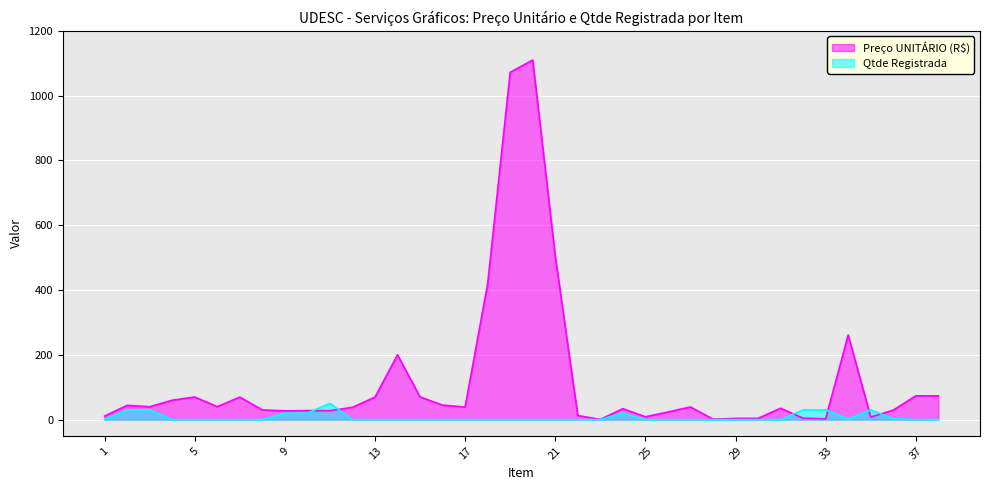

Reading left to right, list all the values displayed in this chart.

Preço UNITÁRIO (R$): 11.0	44.0	39.8	59.8	69.8	40.0	69.5	30.0	27.0	28.0	27.5	38.0	69.4	200.0	70.0	44.7	38.8	419.0	1072.0	1110.0	505.0	12.5	0.7	33.8	8.8	23.4	39.1	1.4	3.8	4.0	35.0	4.5	2.4	261.2	8.0	29.3	73.4	73.4
Qtde Registrada: 0.0	30.0	30.0	0.0	0.0	0.0	0.0	0.0	20.0	20.0	50.0	0.0	0.0	0.0	0.0	0.0	0.0	0.0	0.0	0.0	0.0	0.0	0.0	20.0	0.0	0.0	0.0	0.0	0.0	0.0	0.0	30.0	30.0	2.0	30.0	3.0	0.0	0.0